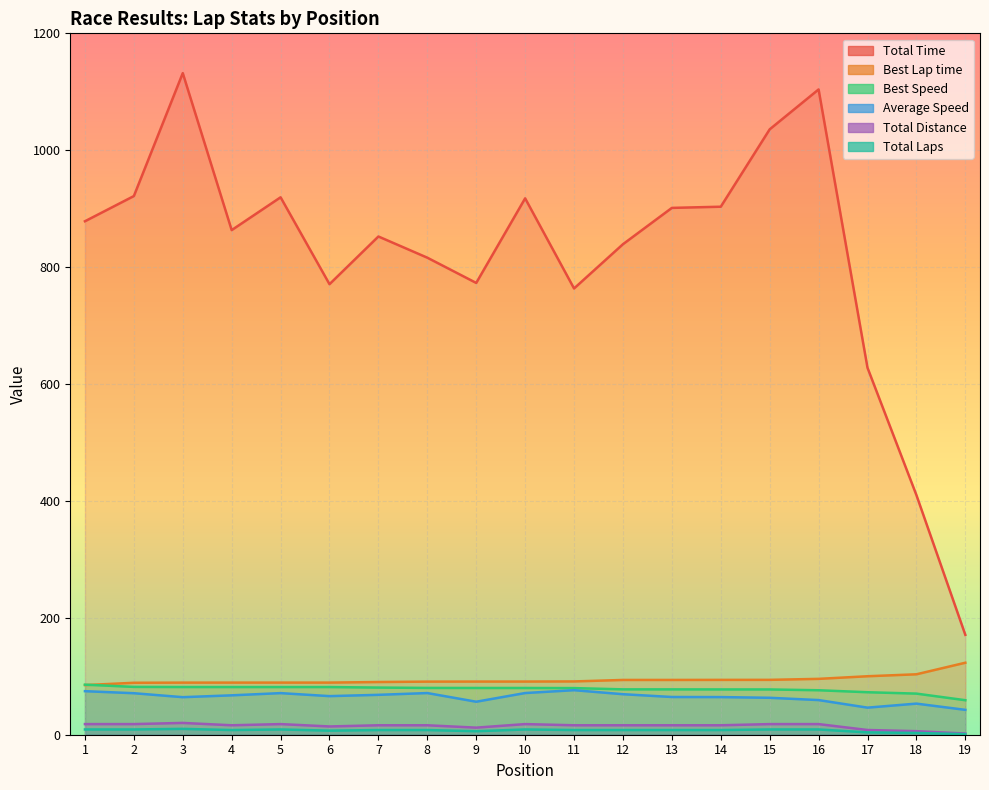

What are all the series names shown in the legend?

Total Time, Best Lap time, Best Speed, Average Speed, Total Distance, Total Laps